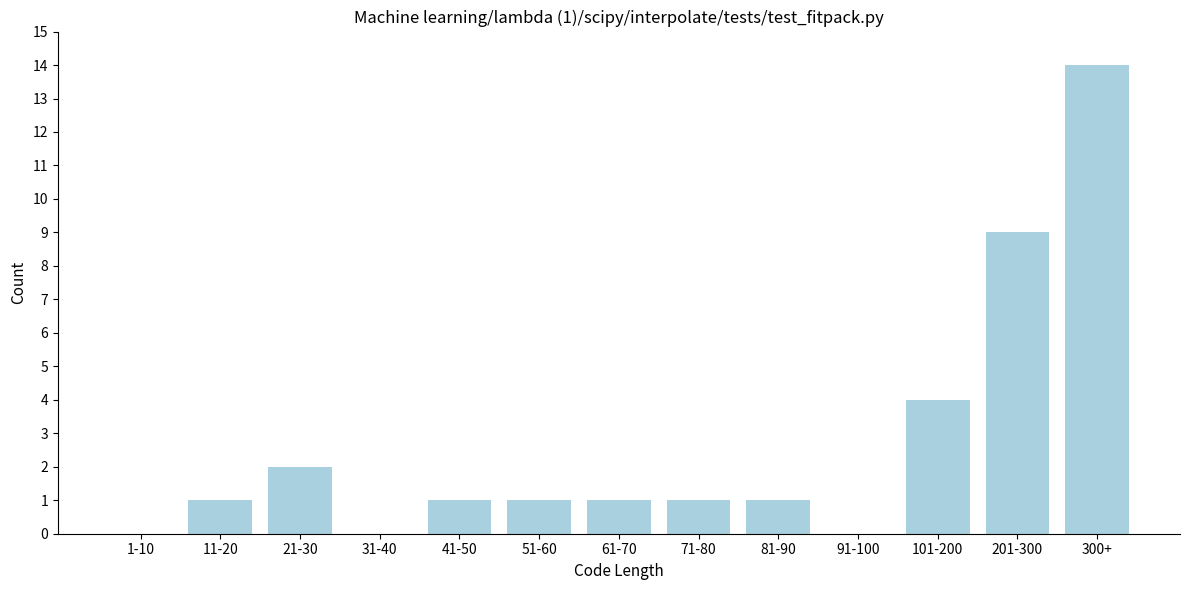

Reading left to right, transcribe all the data shown in this chart.

1-10=0	11-20=1	21-30=2	31-40=0	41-50=1	51-60=1	61-70=1	71-80=1	81-90=1	91-100=0	101-200=4	201-300=9	300+=14